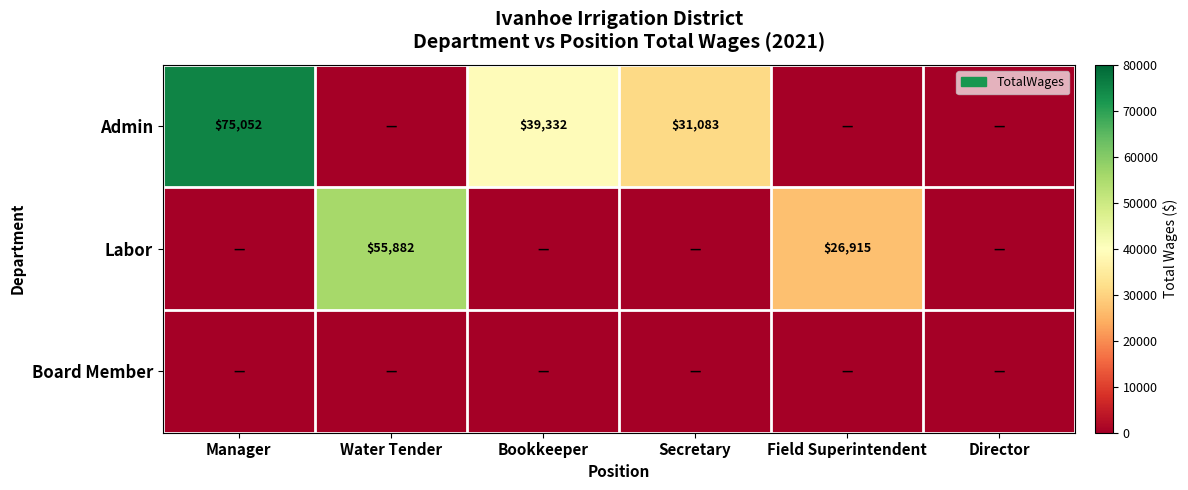

True or false: Admin has a value of 31083 at Secretary.

True